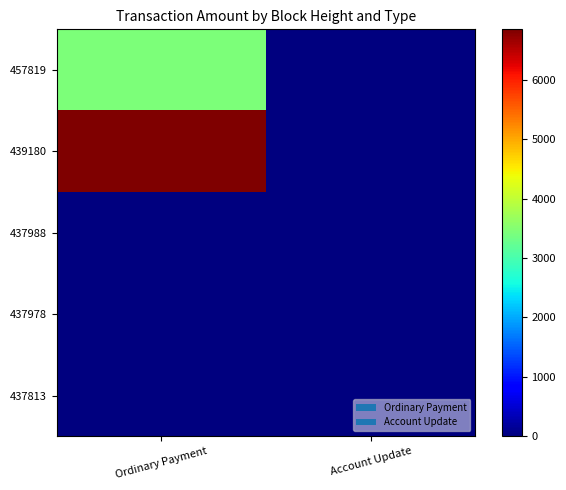

How many categories are shown in the chart?

2